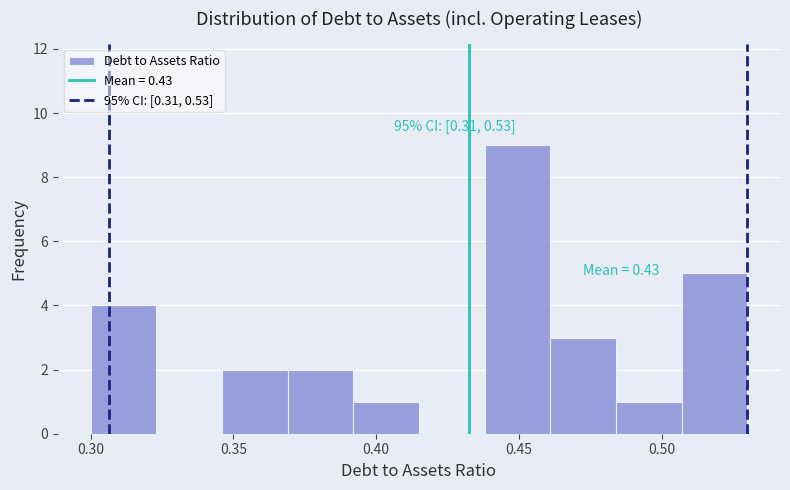

Over which range of the x-axis is the bar tallest?

0.438 to 0.461